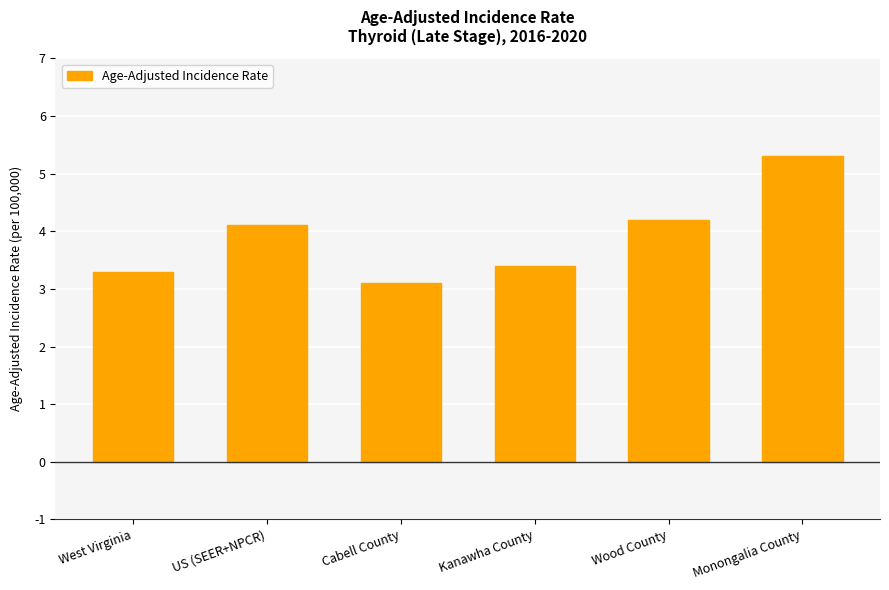

The value at US (SEER+NPCR) is 4.1. True or false?

True